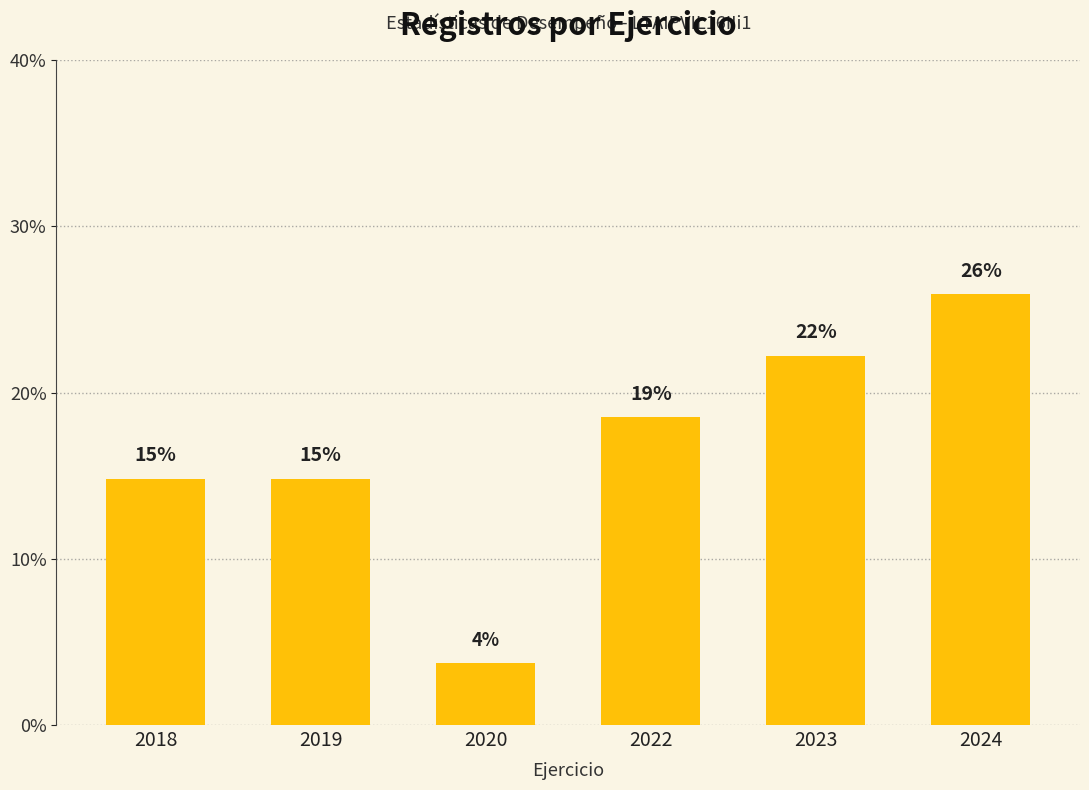

Reading right to left, what are all the values shown in this chart?

2024=25.9	2023=22.2	2022=18.5	2020=3.7	2019=14.8	2018=14.8